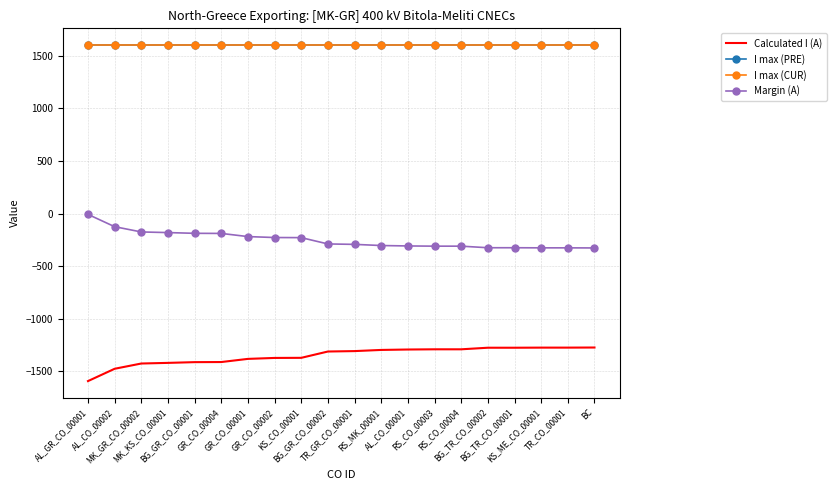

Reading right to left, what are all the values shown in this chart?

Calculated I (A): BC=-1273	TR_CO_00001=-1274	KS_ME_CO_00001=-1274	BG_TR_CO_00001=-1275	BG_TR_CO_00002=-1275	RS_CO_00004=-1290	RS_CO_00003=-1290	AL_CO_00001=-1292	RS_MK_00001=-1296	TR_GR_CO_00001=-1307	BG_GR_CO_00002=-1311	KS_CO_00001=-1371	GR_CO_00002=-1372	GR_CO_00001=-1381	GR_CO_00004=-1411	BG_GR_CO_00001=-1412	MK_KS_CO_00001=-1419	MK_GR_CO_00002=-1425	AL_CO_00002=-1475	AL_GR_CO_00001=-1592
I max (PRE): BC=1600	TR_CO_00001=1600	KS_ME_CO_00001=1600	BG_TR_CO_00001=1600	BG_TR_CO_00002=1600	RS_CO_00004=1600	RS_CO_00003=1600	AL_CO_00001=1600	RS_MK_00001=1600	TR_GR_CO_00001=1600	BG_GR_CO_00002=1600	KS_CO_00001=1600	GR_CO_00002=1600	GR_CO_00001=1600	GR_CO_00004=1600	BG_GR_CO_00001=1600	MK_KS_CO_00001=1600	MK_GR_CO_00002=1600	AL_CO_00002=1600	AL_GR_CO_00001=1600
I max (CUR): BC=1600	TR_CO_00001=1600	KS_ME_CO_00001=1600	BG_TR_CO_00001=1600	BG_TR_CO_00002=1600	RS_CO_00004=1600	RS_CO_00003=1600	AL_CO_00001=1600	RS_MK_00001=1600	TR_GR_CO_00001=1600	BG_GR_CO_00002=1600	KS_CO_00001=1600	GR_CO_00002=1600	GR_CO_00001=1600	GR_CO_00004=1600	BG_GR_CO_00001=1600	MK_KS_CO_00001=1600	MK_GR_CO_00002=1600	AL_CO_00002=1600	AL_GR_CO_00001=1600
Margin (A): BC=-327	TR_CO_00001=-326	KS_ME_CO_00001=-326	BG_TR_CO_00001=-325	BG_TR_CO_00002=-325	RS_CO_00004=-310	RS_CO_00003=-310	AL_CO_00001=-308	RS_MK_00001=-304	TR_GR_CO_00001=-293	BG_GR_CO_00002=-289	KS_CO_00001=-229	GR_CO_00002=-228	GR_CO_00001=-219	GR_CO_00004=-189	BG_GR_CO_00001=-188	MK_KS_CO_00001=-181	MK_GR_CO_00002=-175	AL_CO_00002=-125	AL_GR_CO_00001=-8